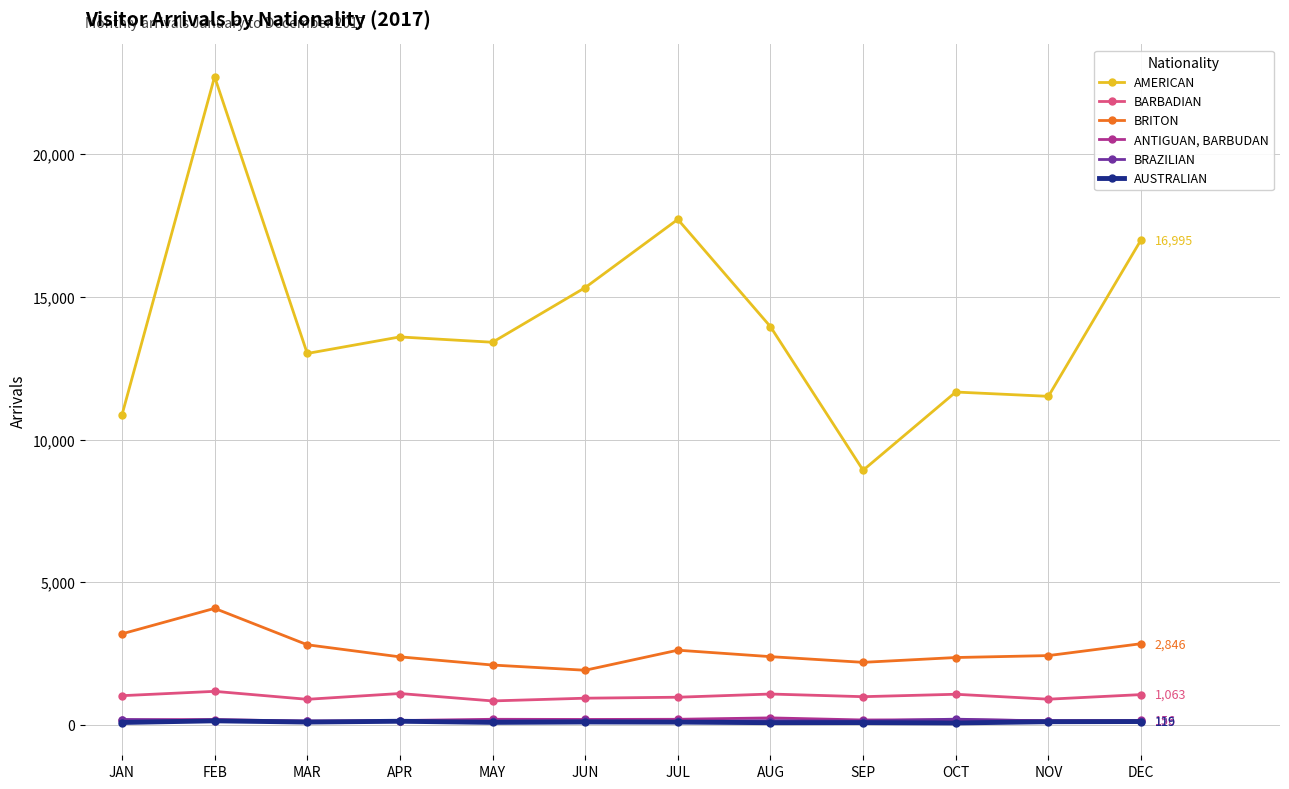

How many values in the AMERICAN series are below 13596?

6